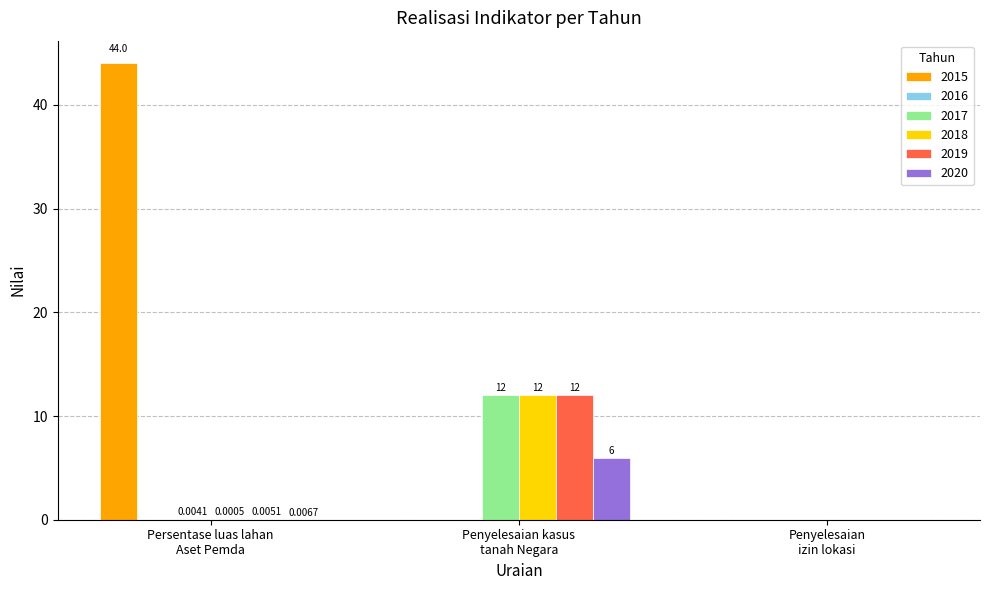

At which label is 2020 closest to 3?

Persentase luas lahan
Aset Pemda